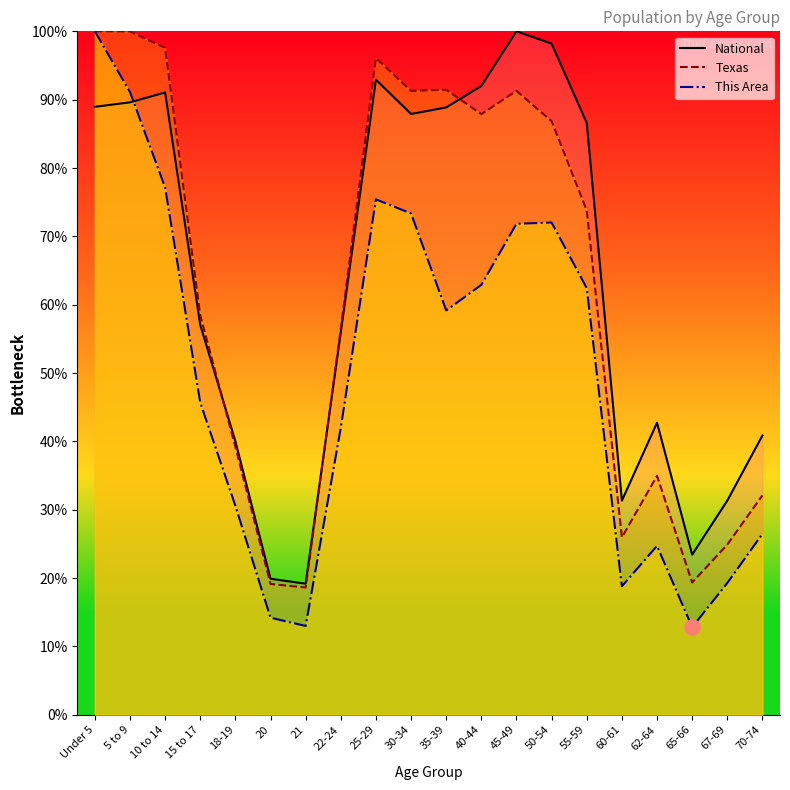

Which series contains the lowest Y value?

This Area